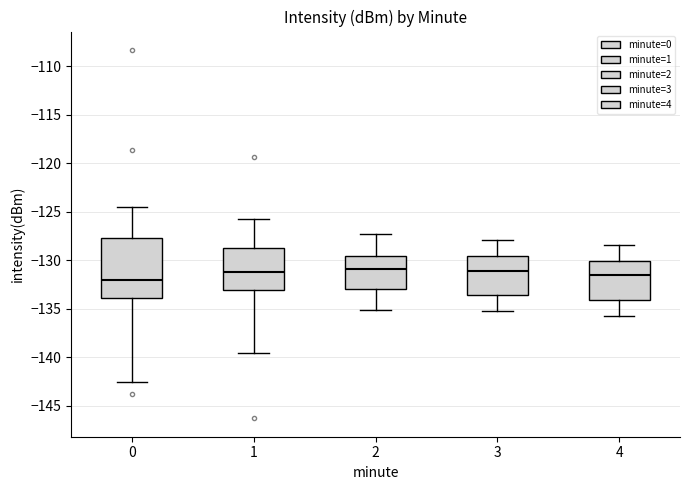

Comparing the boxes themselves (not the whiskers), which one is the tallest?

0